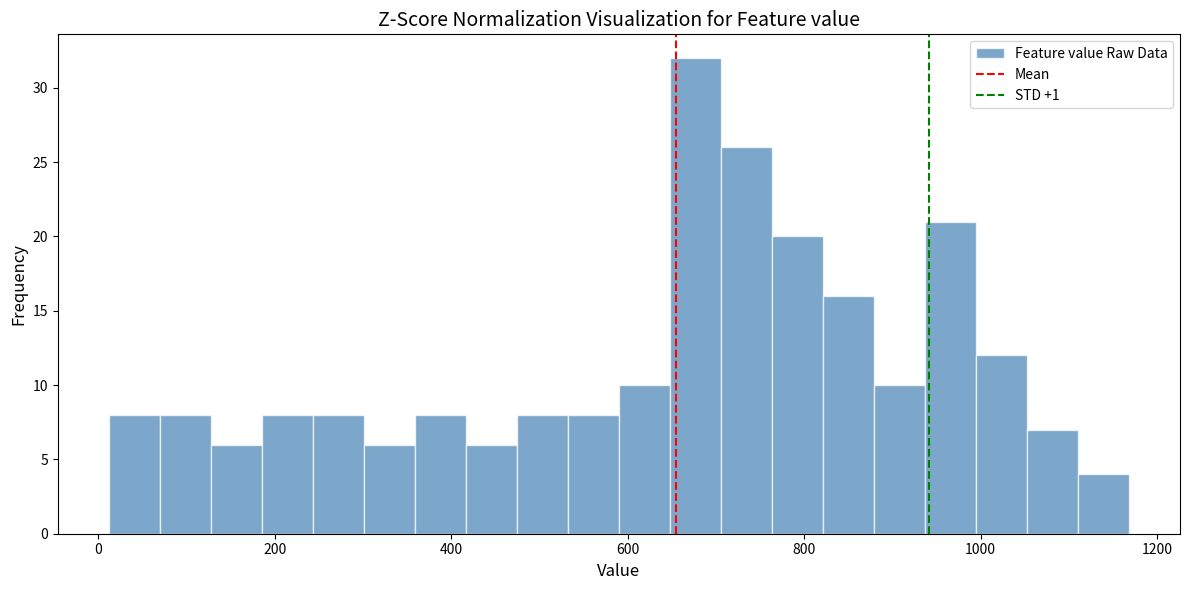

Around what value on the x-axis is the tallest bar? Give the approximate position of its centre, as read against the axis.

680